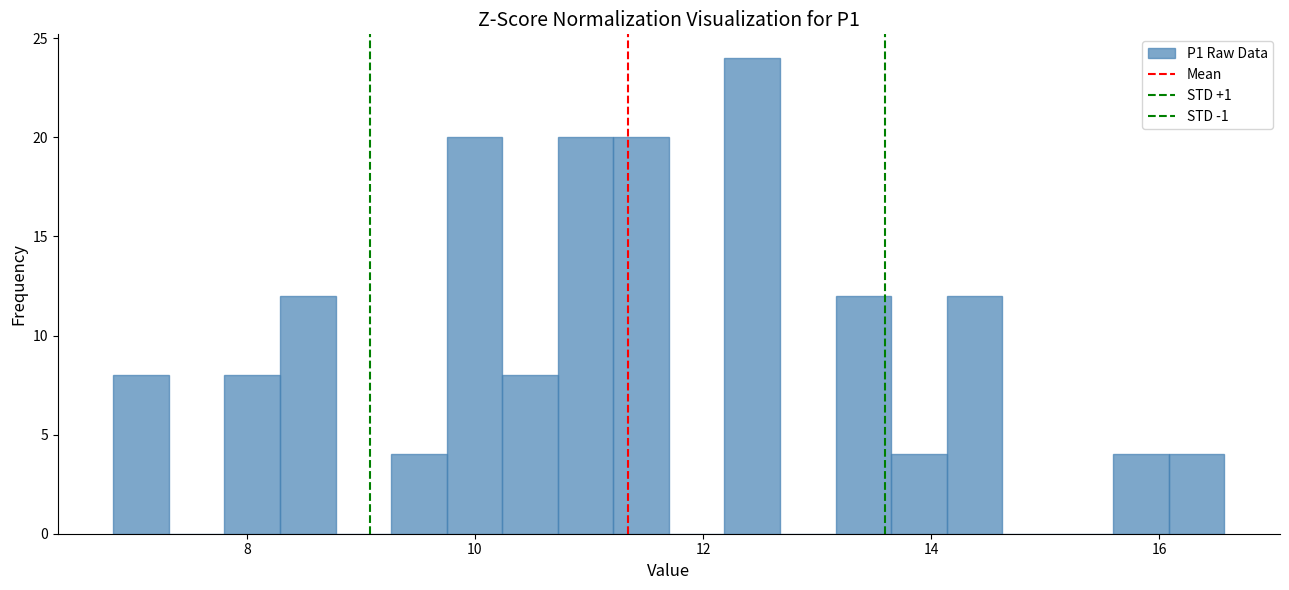

Around what value on the x-axis is the tallest bar? Give the approximate position of its centre, as read against the axis.

12.4